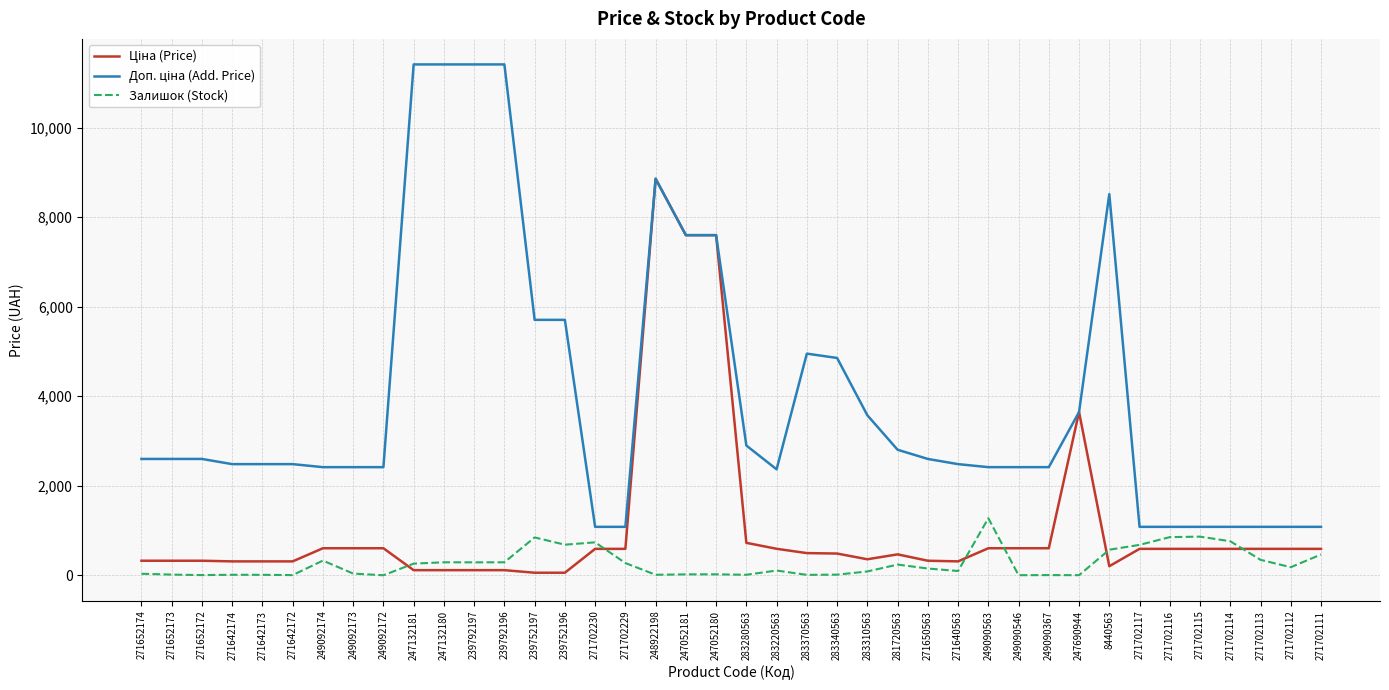

Which category has the highest value in the Залишок (Stock) series?

249090563